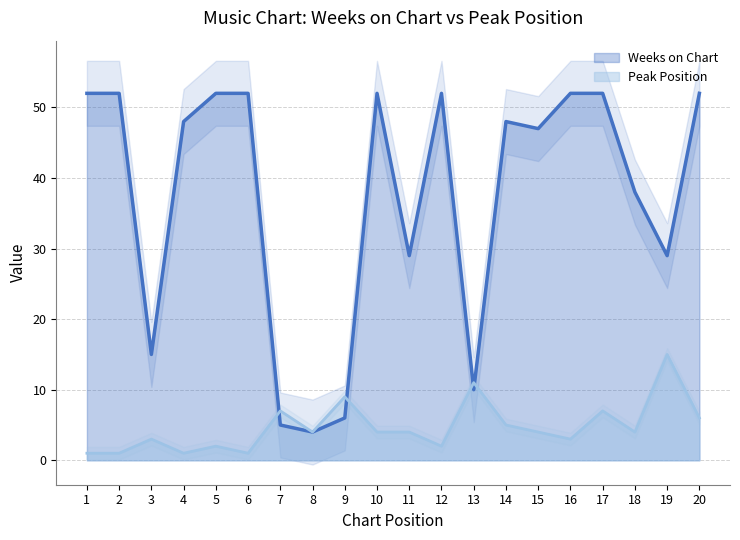

What value does the Weeks on Chart series have at 1, to the nearest 10?

50